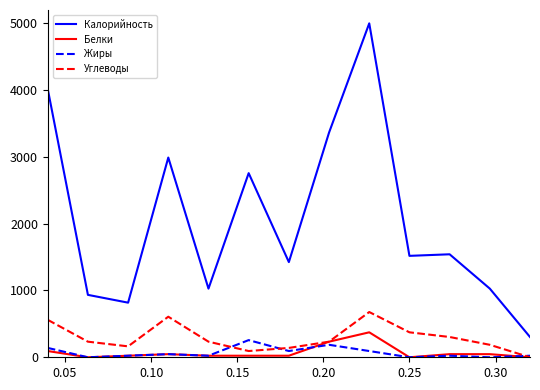

Which series has the largest total across all categories?

Калорийность